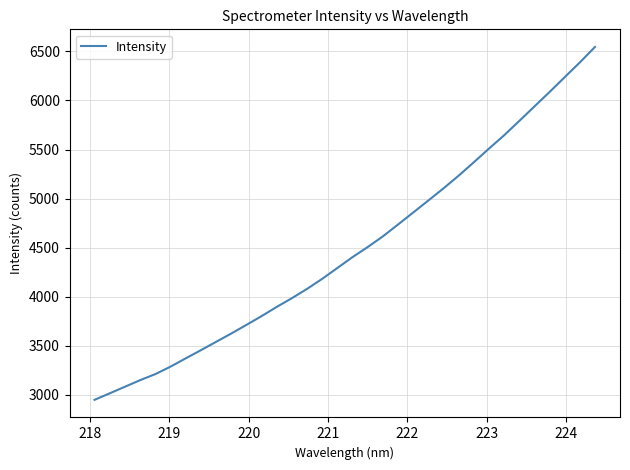

What is the smallest value displayed?

2950.0